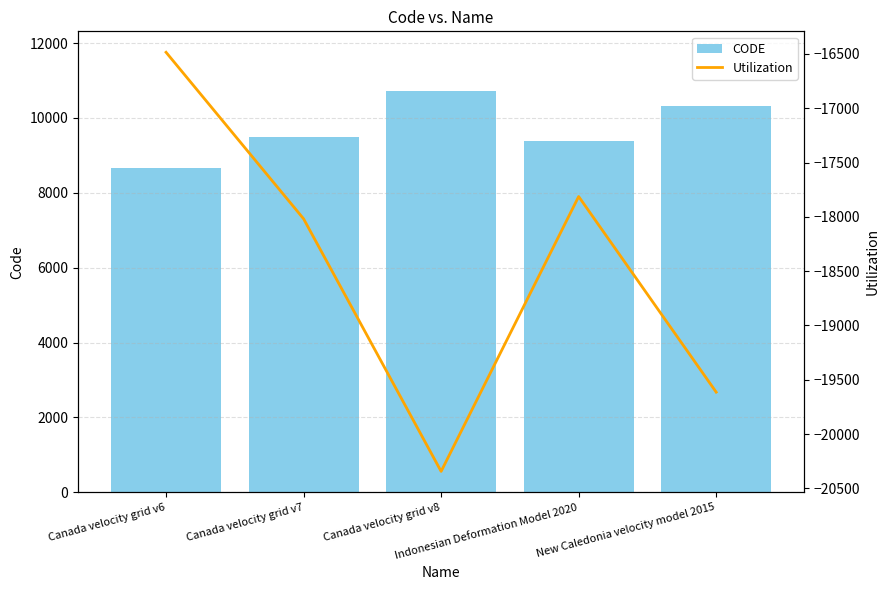

Where does the Utilization series first go above -18017?

Canada velocity grid v6